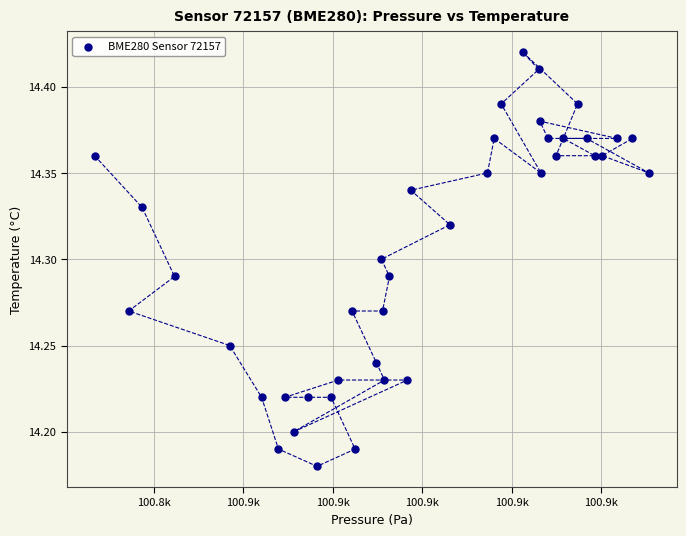

What is the range of X values (max minus min)?

61.9